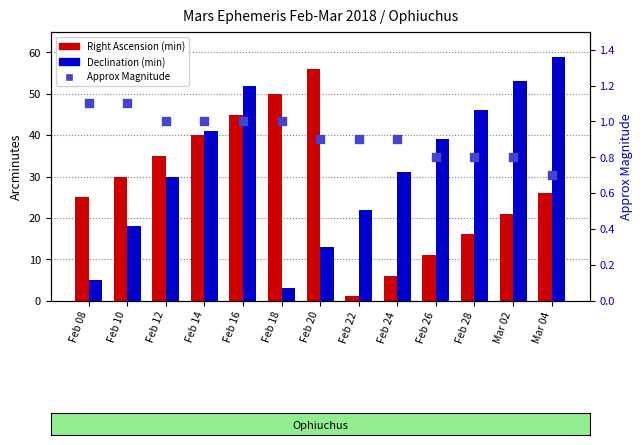

Which series has the widest spread of Y values?

Declination (min)